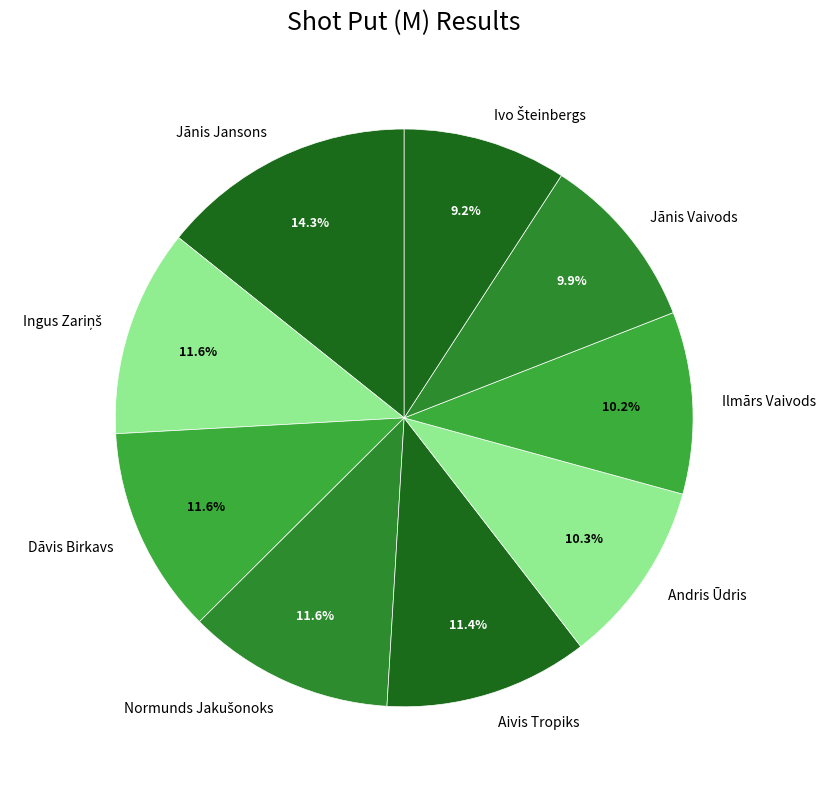

How many slices are in this pie chart?

9